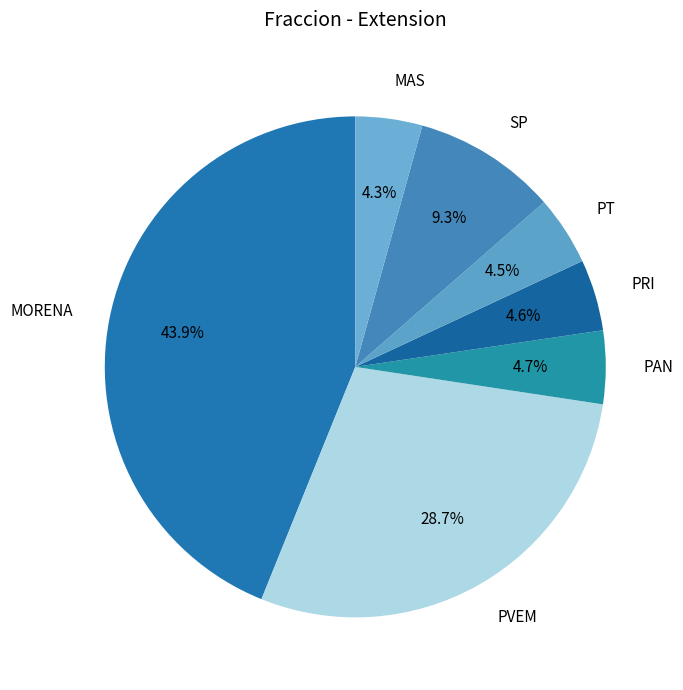

Does PAN represent more than half of the total?

No